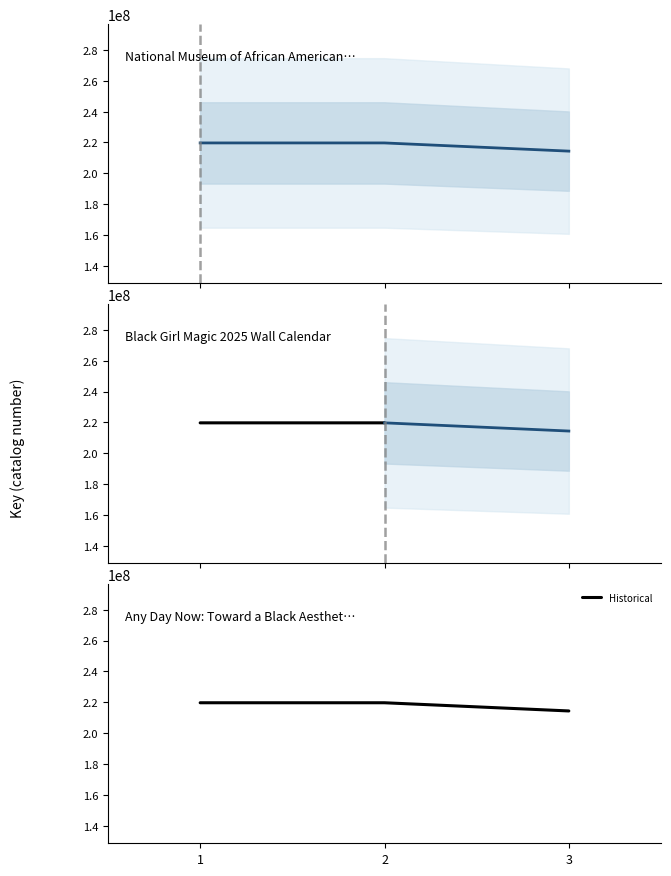

The chart shows a value of 219717100 at 1. True or false?

True